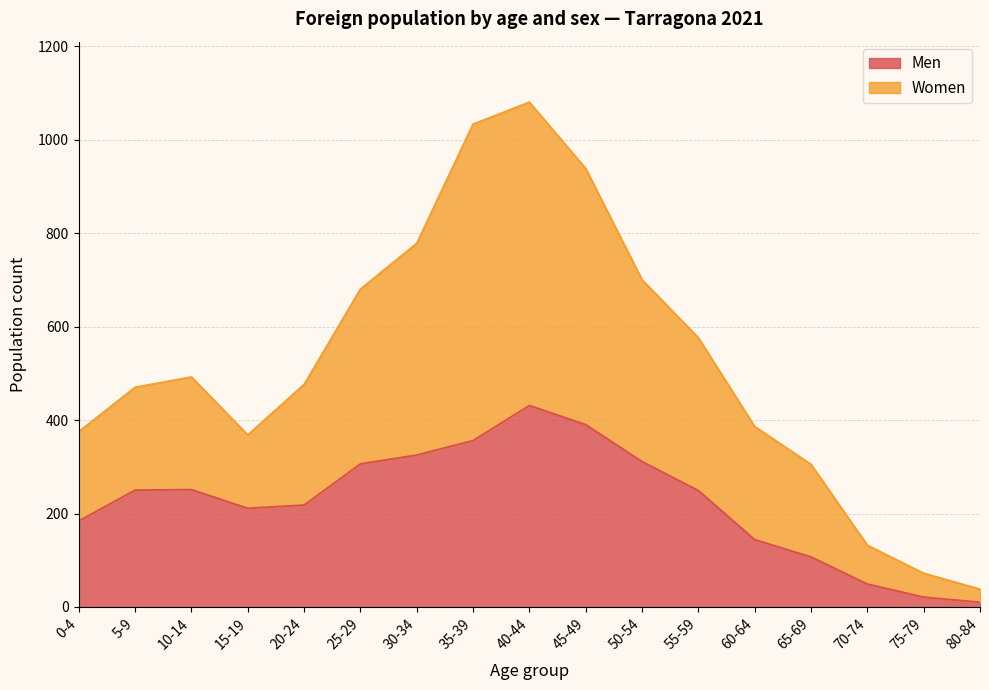

In Men, how many points are lower than both neighbors (excluding endpoints)?

1